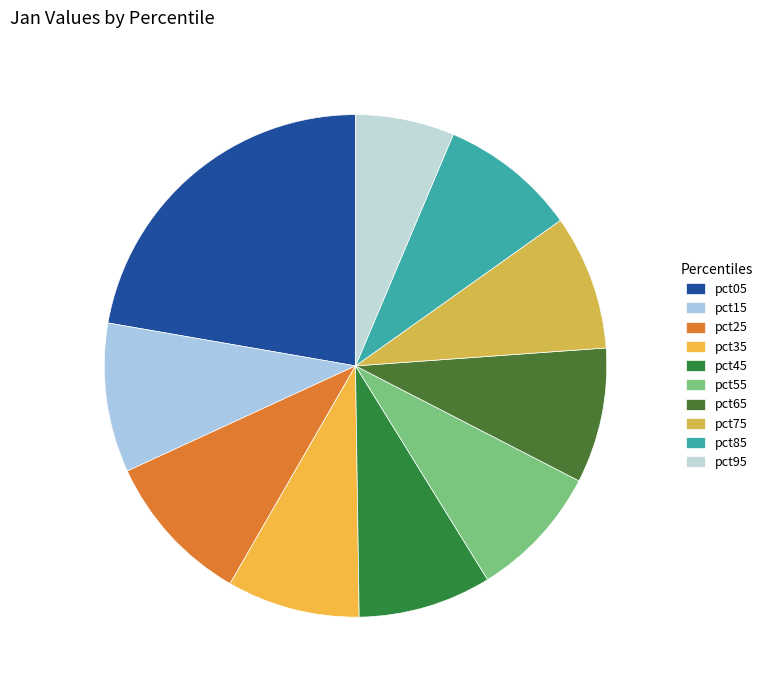

Is there a majority slice in this chart?

No